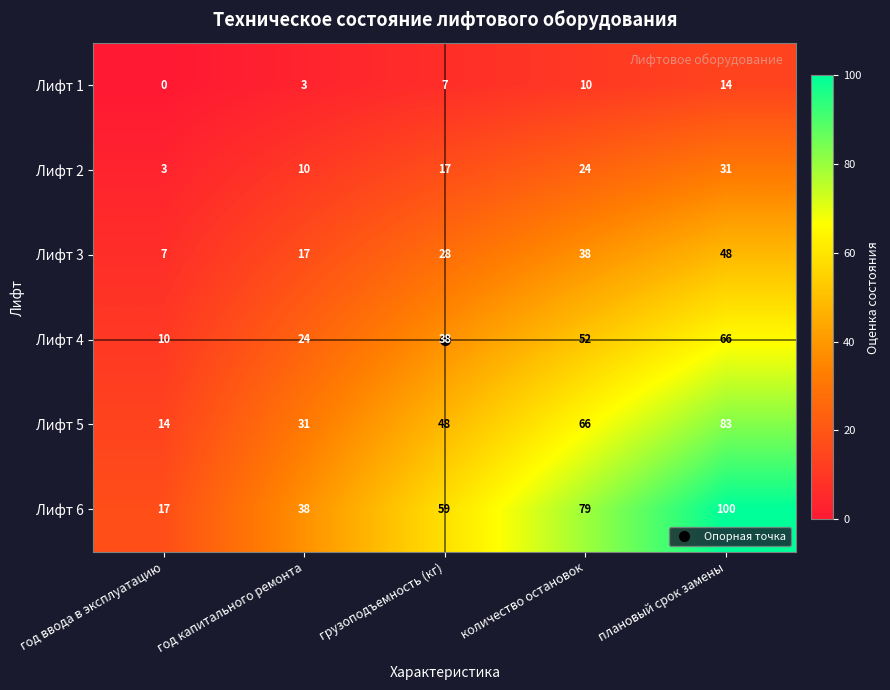

At which label does Лифт 6 reach its minimum?

год ввода в эксплуатацию